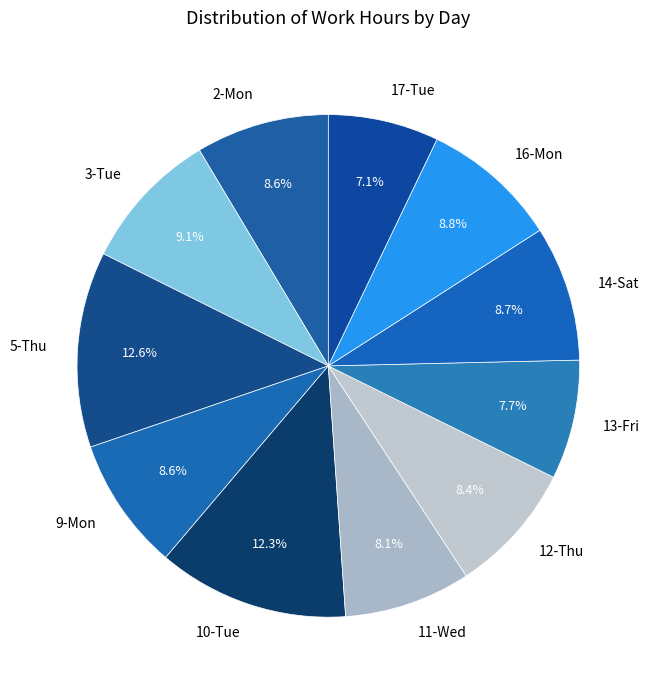

Approximately how many times larger is the value at 5-Thu compared to 13-Fri?

1.6